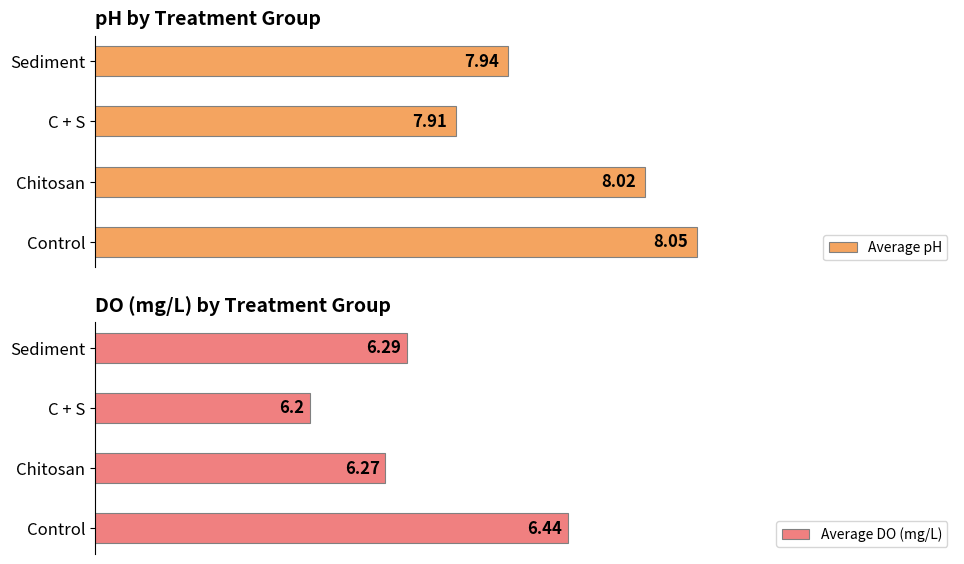

Reading right to left, list all the values displayed in this chart.

Average pH: 7.9	7.9	8.0	8.1
Average DO (mg/L): 6.3	6.2	6.3	6.4